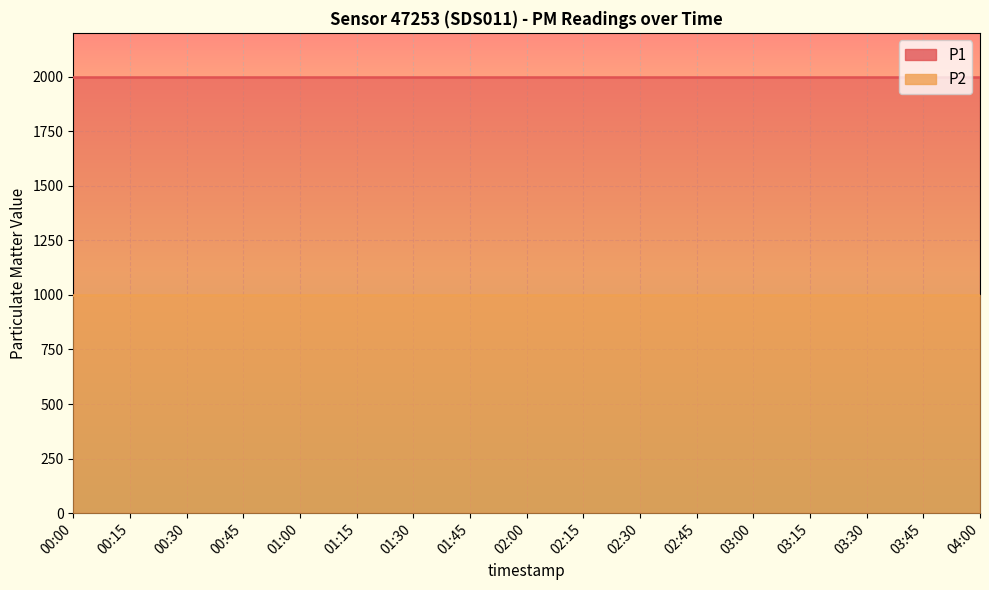

Is it true that P1 equals 3025.5 at 02:15?

False